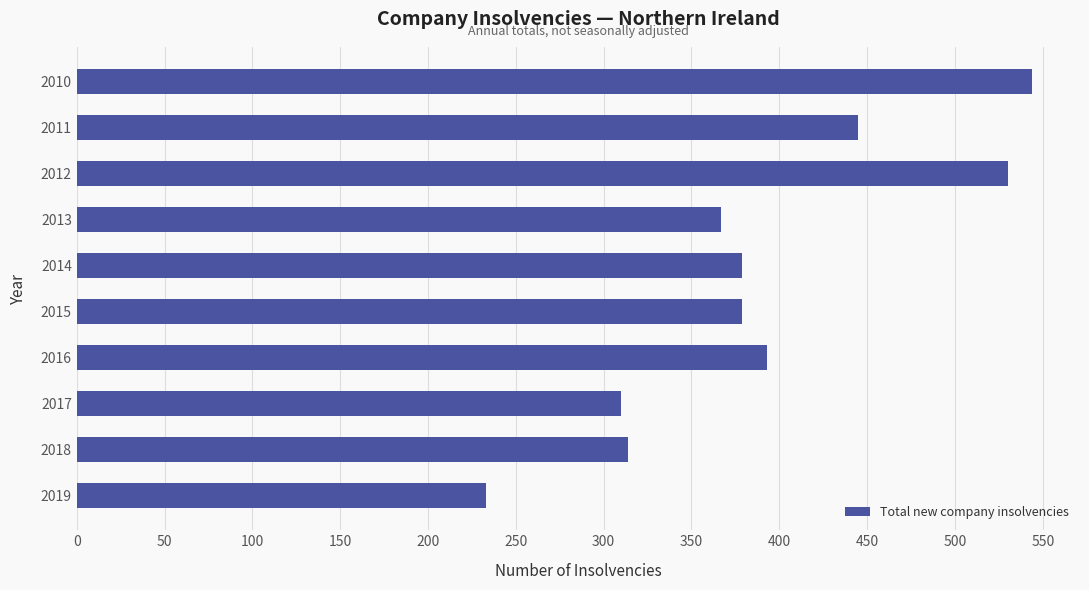

What is the approximate value at 2017, to the nearest 50?

300